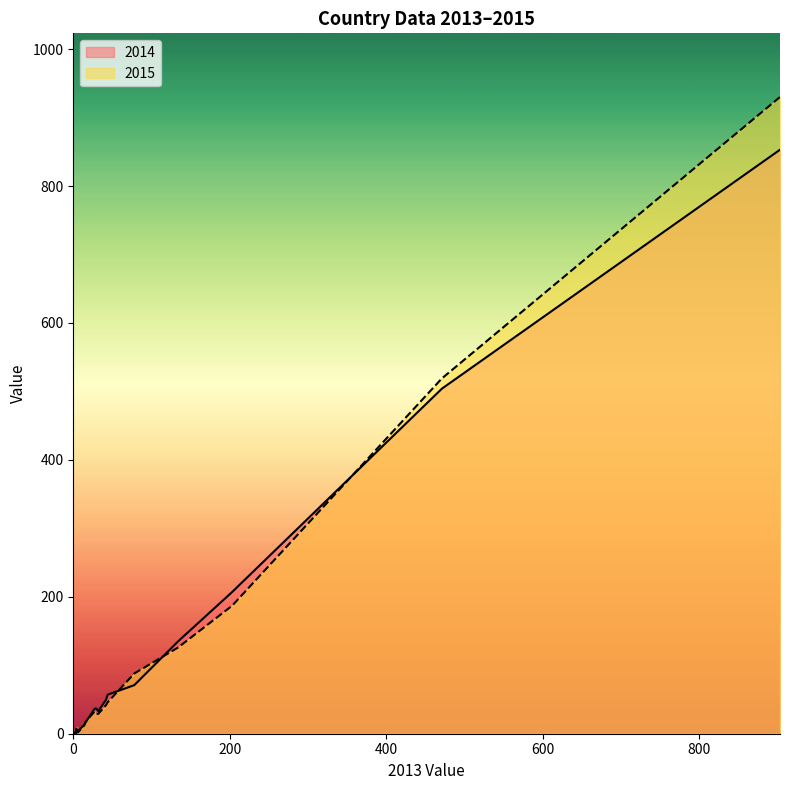

List the labels in order of 2014 value, largest first.

IT, ES, EL, PT, CY, FR, MT, IS, UK, HR, EE, TR, DK, NL, FI, SE, NO, DE, IE